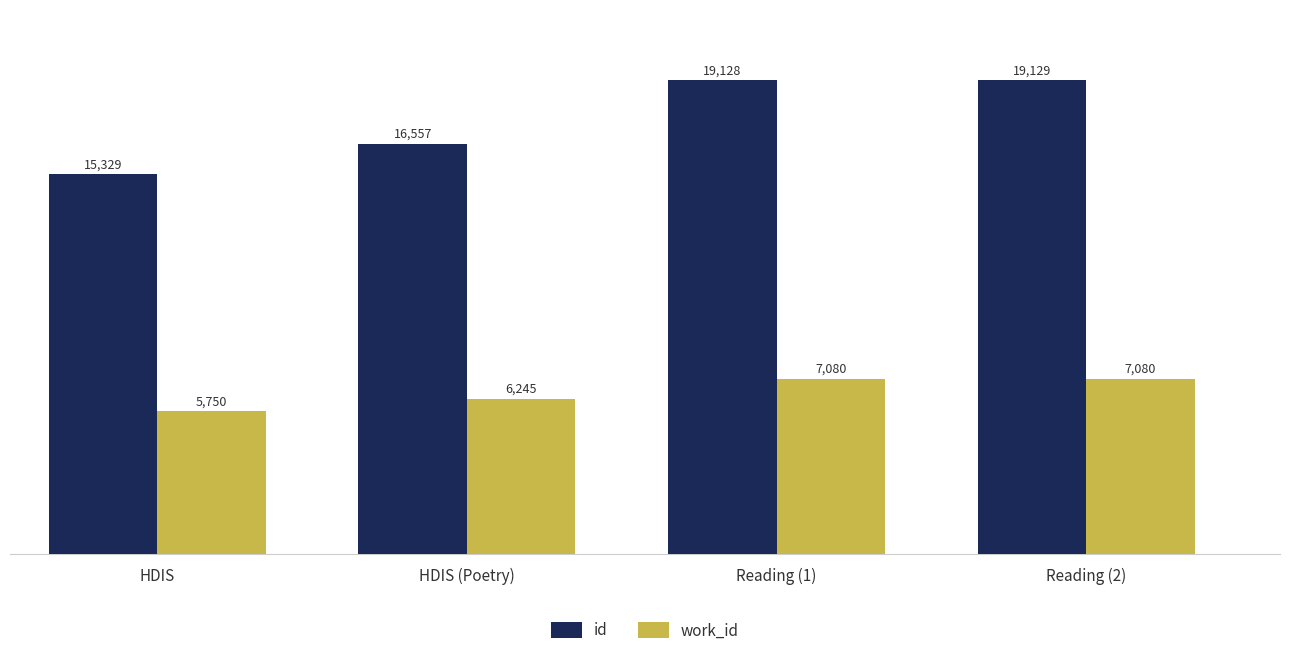

What is the smallest value displayed?

5750